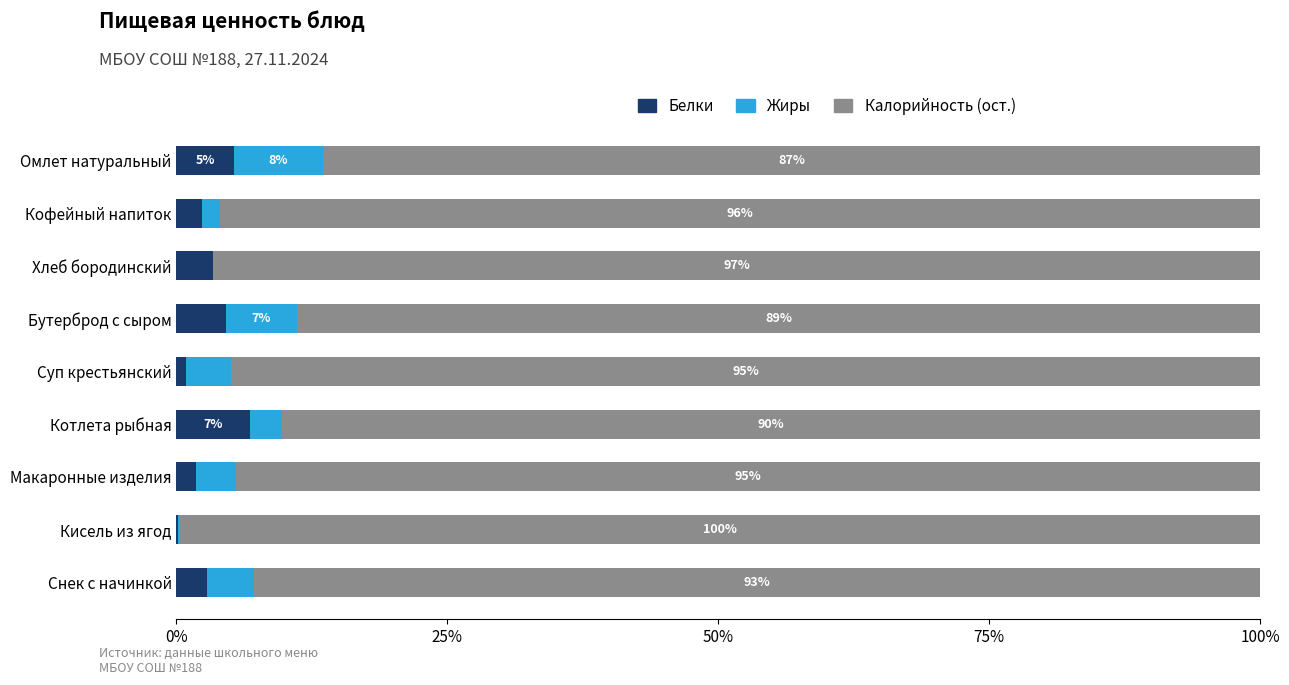

True or false: Белки has a value of 2.3 at Кофейный напиток.

True